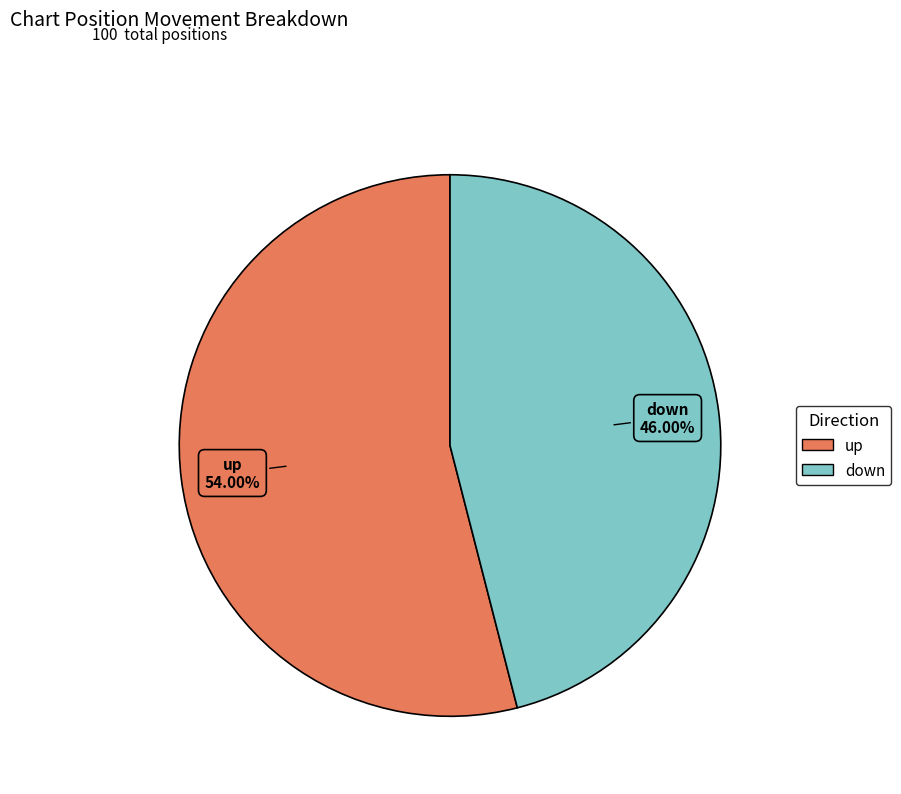

What is the largest slice in the pie chart?

up